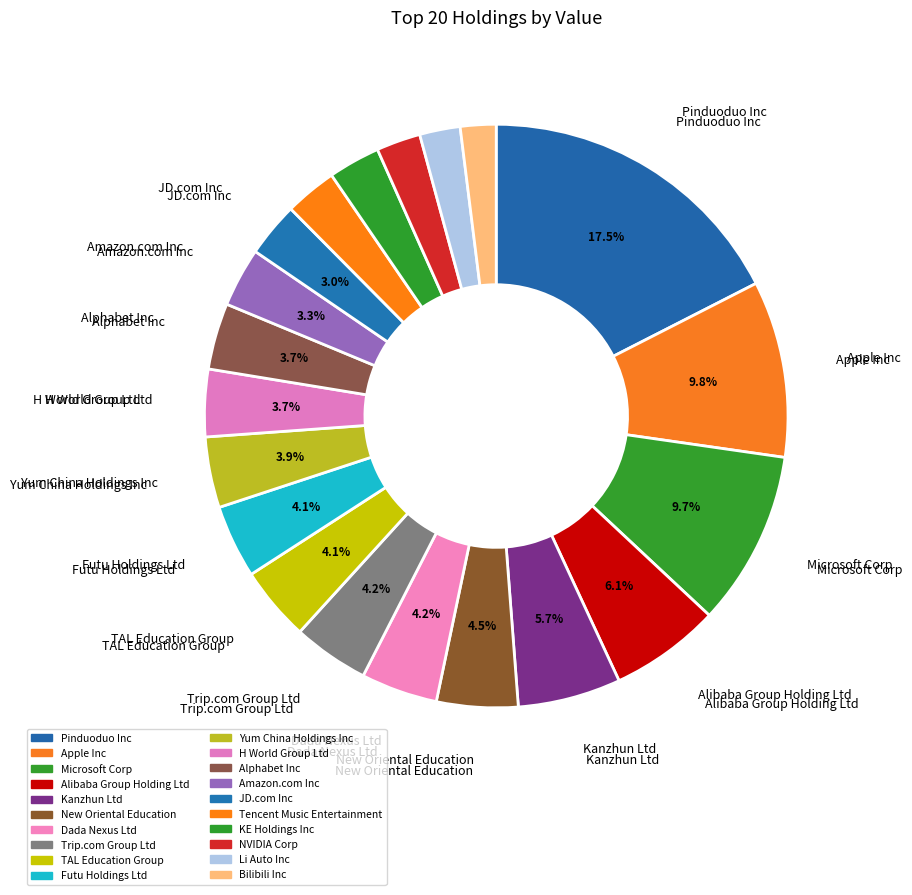

What portion of the pie excludes Alibaba Group Holding Ltd?

93.9%